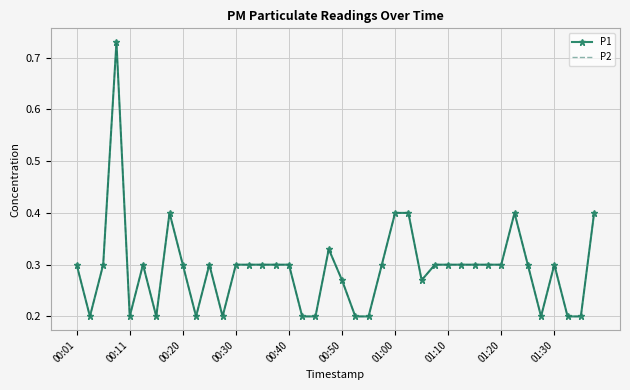

At which label is P1 closest to 0?

00:11